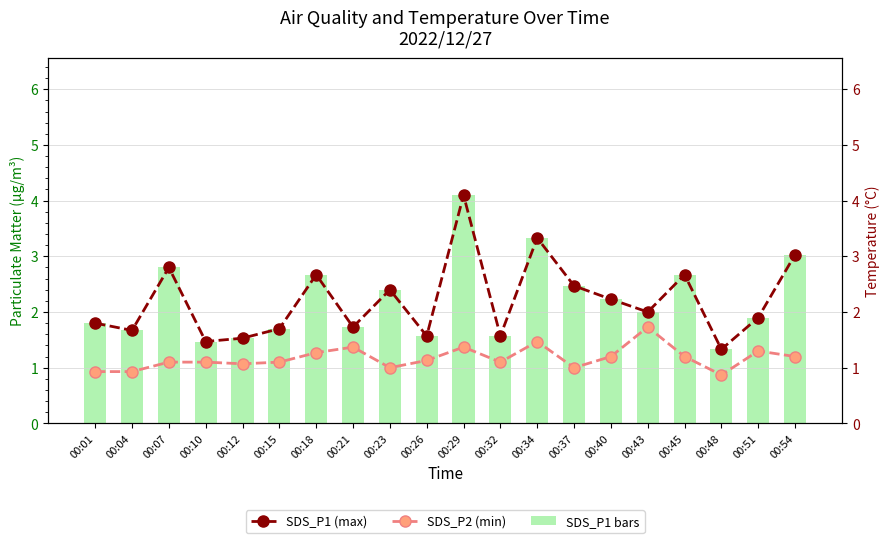

At 00:54, list the series in order from smallest to largest.

SDS_P2 line, SDS_P1 (µg/m³), SDS_P1 line